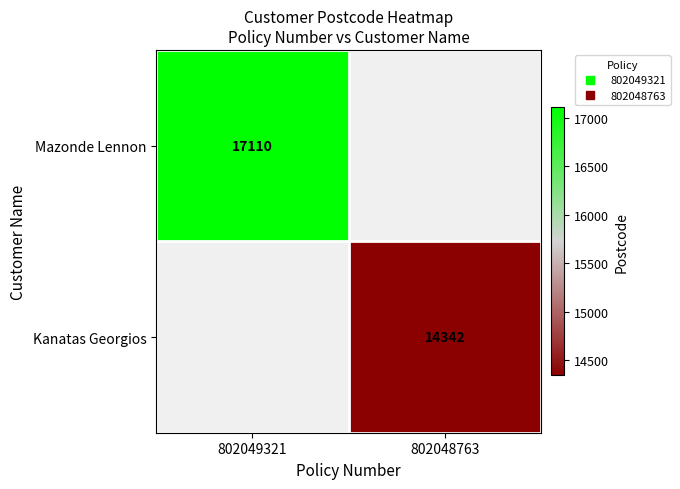

At which category does the chart reach its peak across all series?

802049321